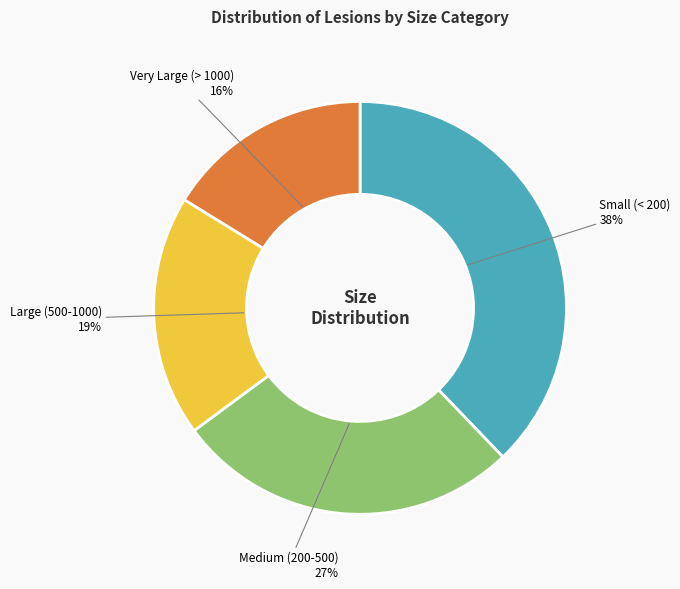

How many segments does this pie chart have?

4